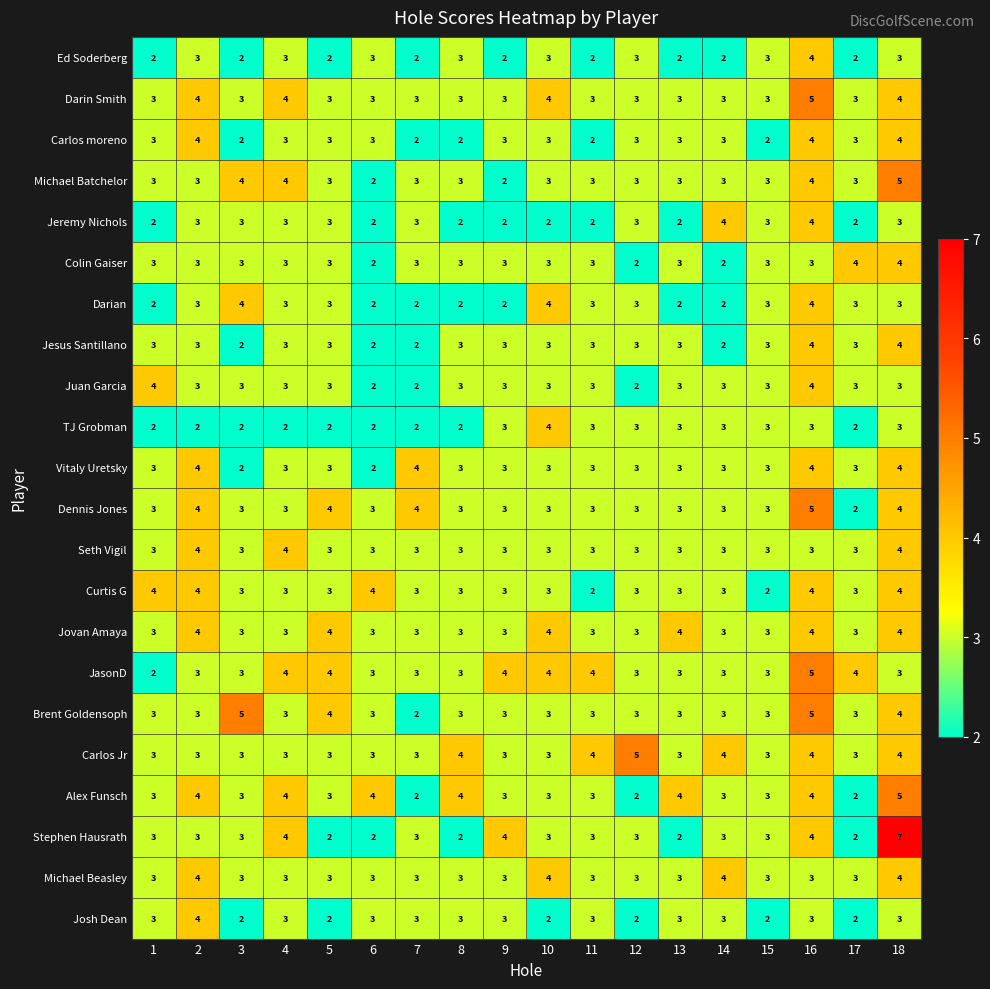

Is it true that Darian equals 2 at 2?

False